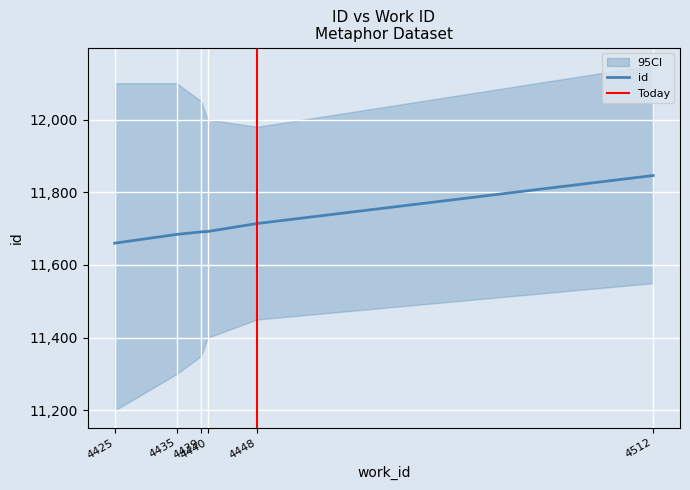

Is this an area chart (filled region under the line)?

No